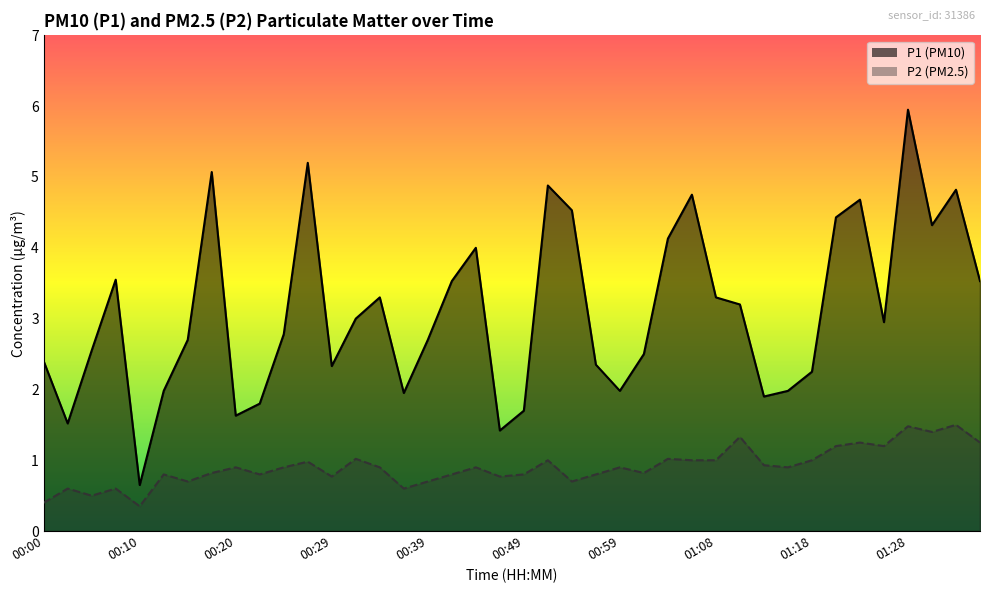

At which category does the chart reach its minimum across all series?

00:10